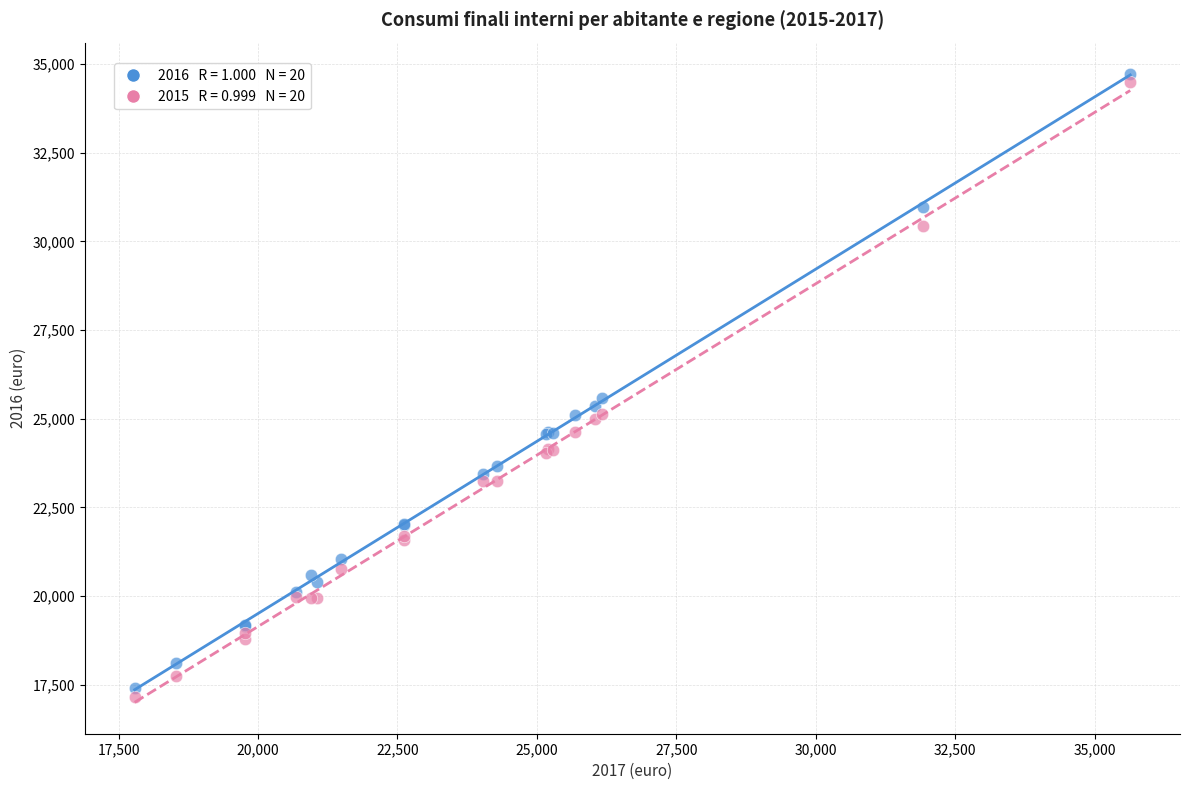

Across all series, what Y value is closest to 25942?

25575.3